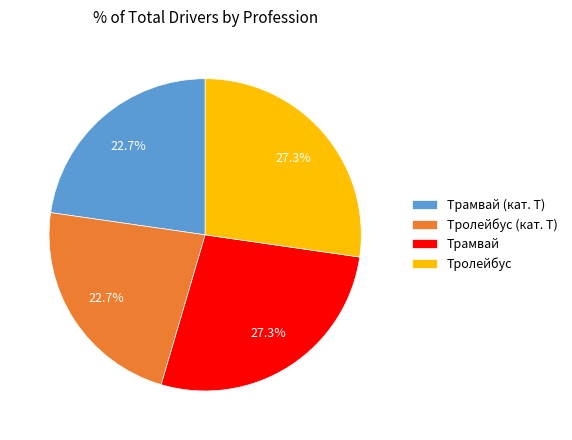

Does Тролейбус account for over 50% of the chart?

No